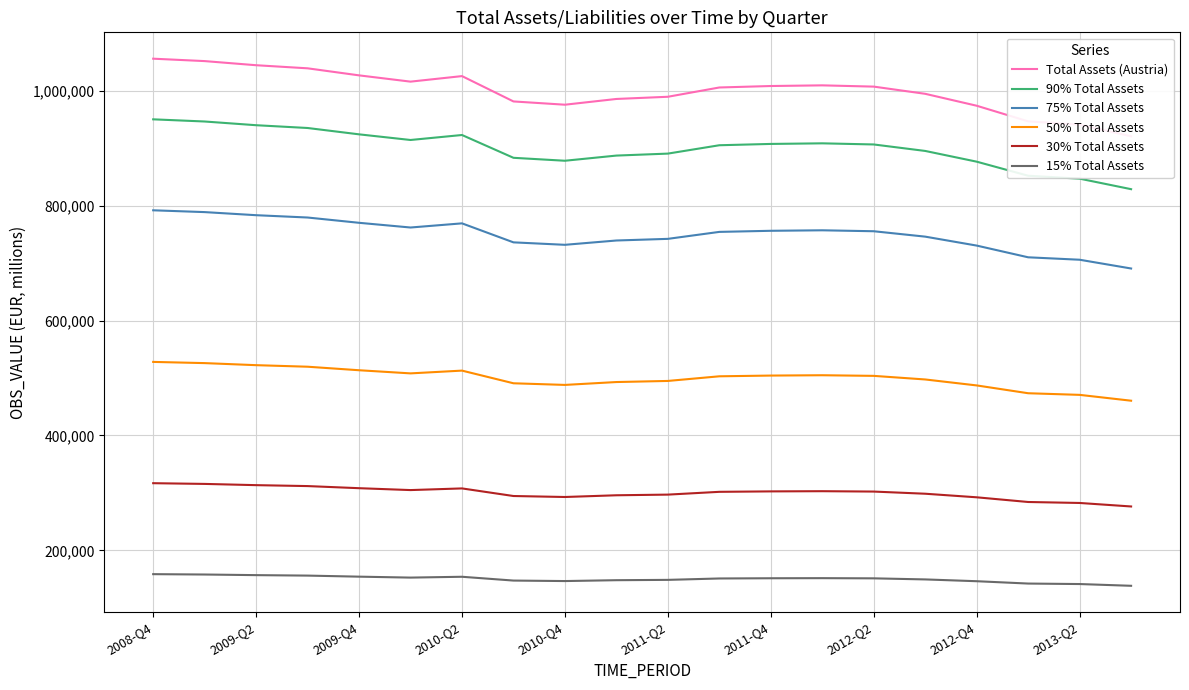

What is the average value of the 90% Total Assets series?

900453